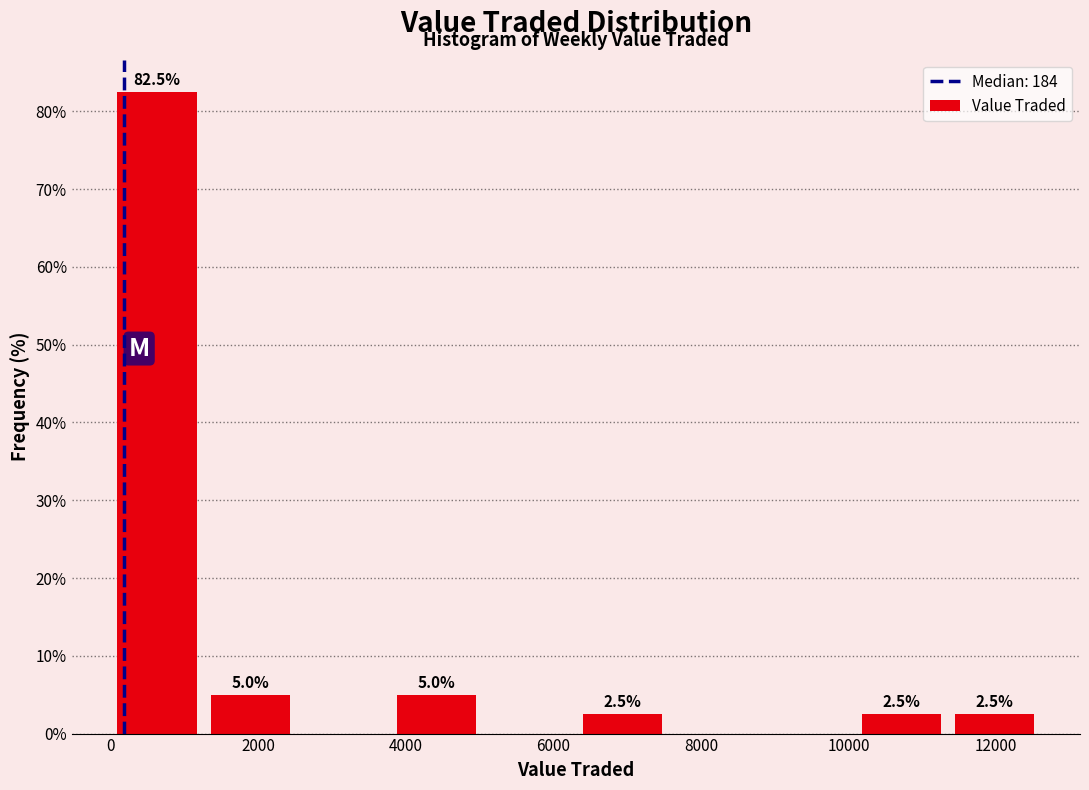

Which range on the x-axis has the tallest bar?

0 to 1200